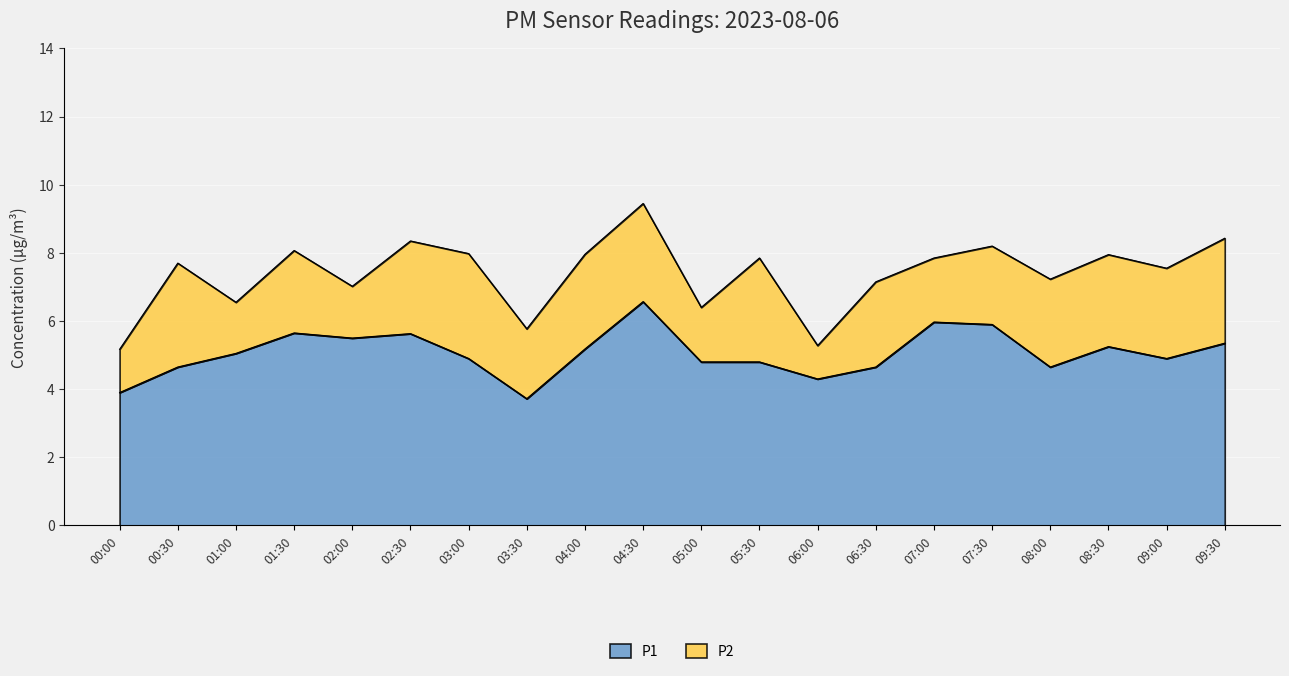

How many data points are less than 5?

10